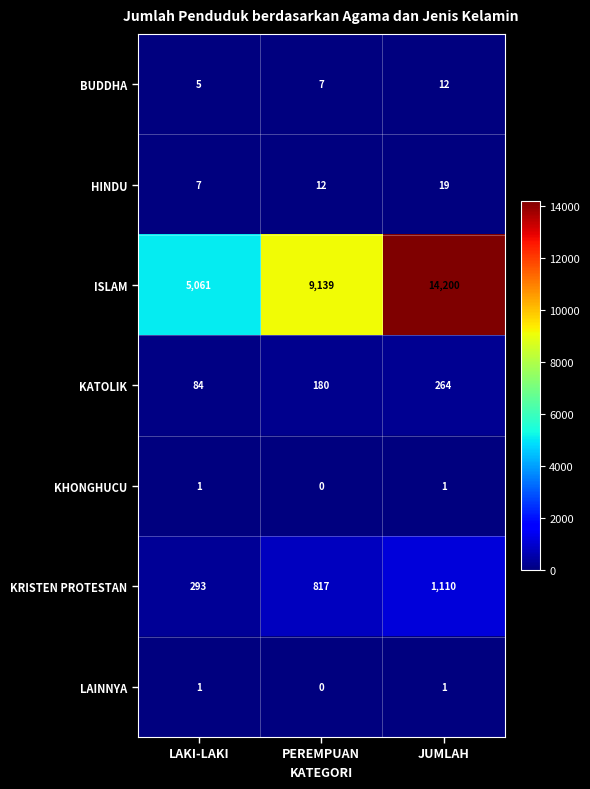

At which category does the chart reach its minimum across all series?

PEREMPUAN